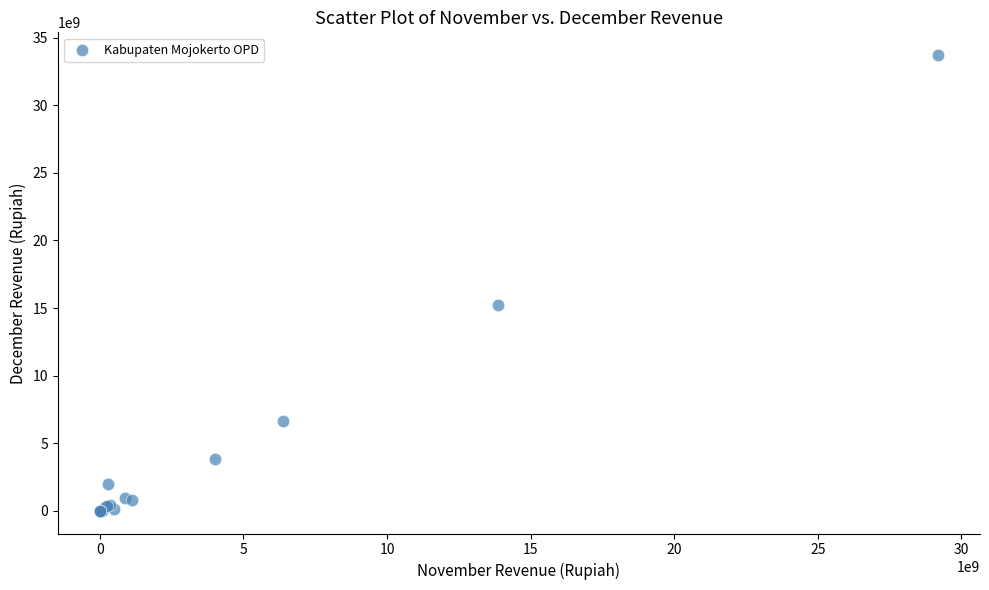

What Y value in the scatter plot is closest to 16858126994?

15246108897.6